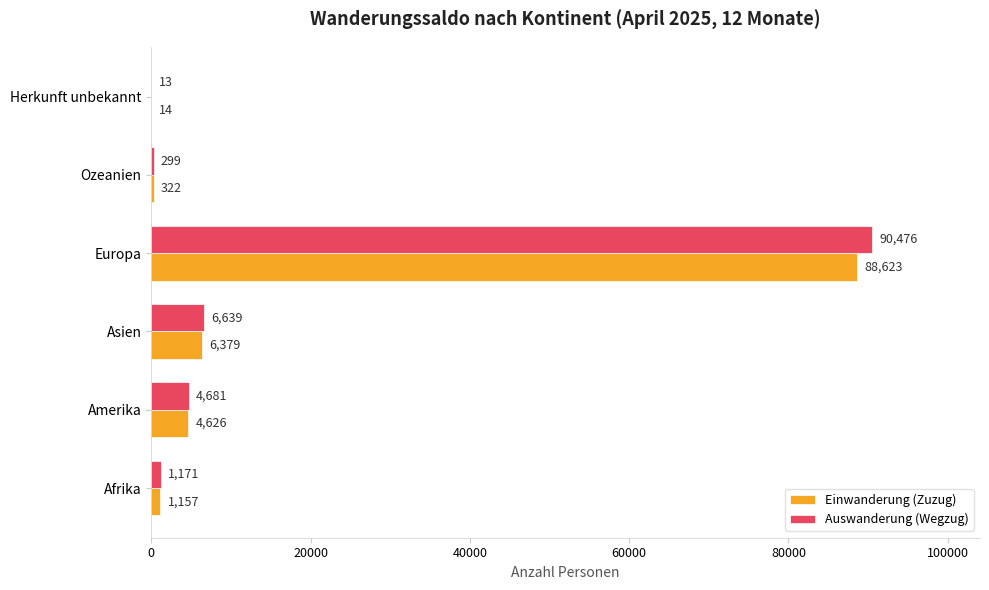

Which series changed the most between Asien and Europa?

Auswanderung (Wegzug)